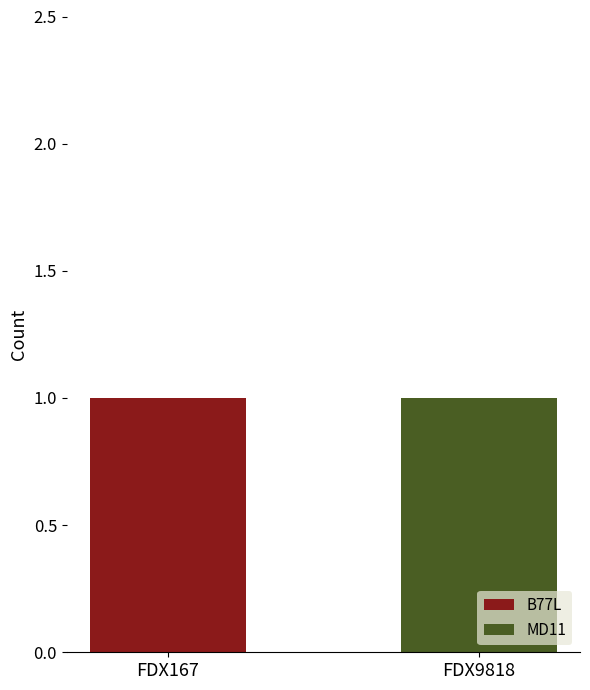

True or false: B77L has a value of 0 at FDX167.

False